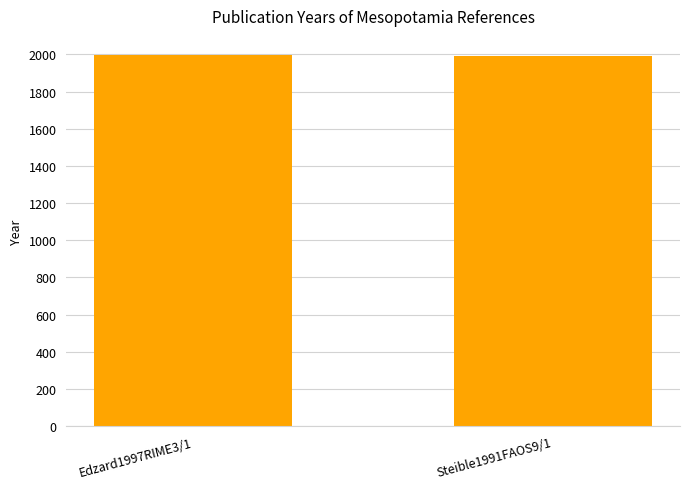

What is the smallest value displayed?

1991